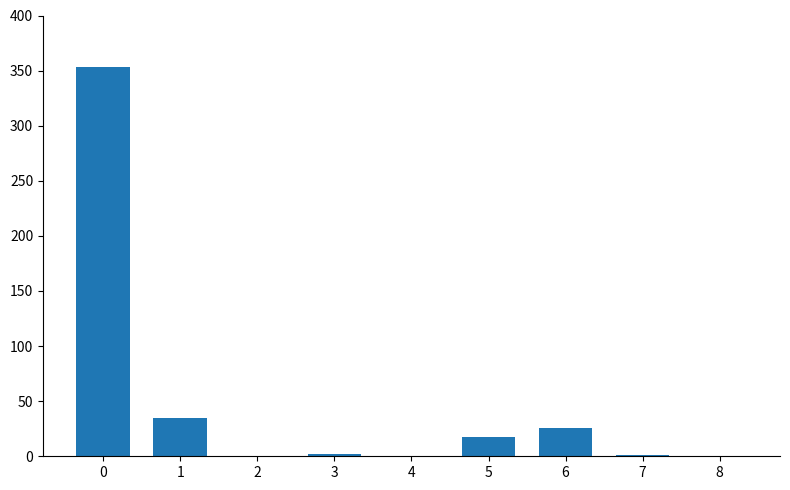

True or false: the data shows 0.5 at 8.

True